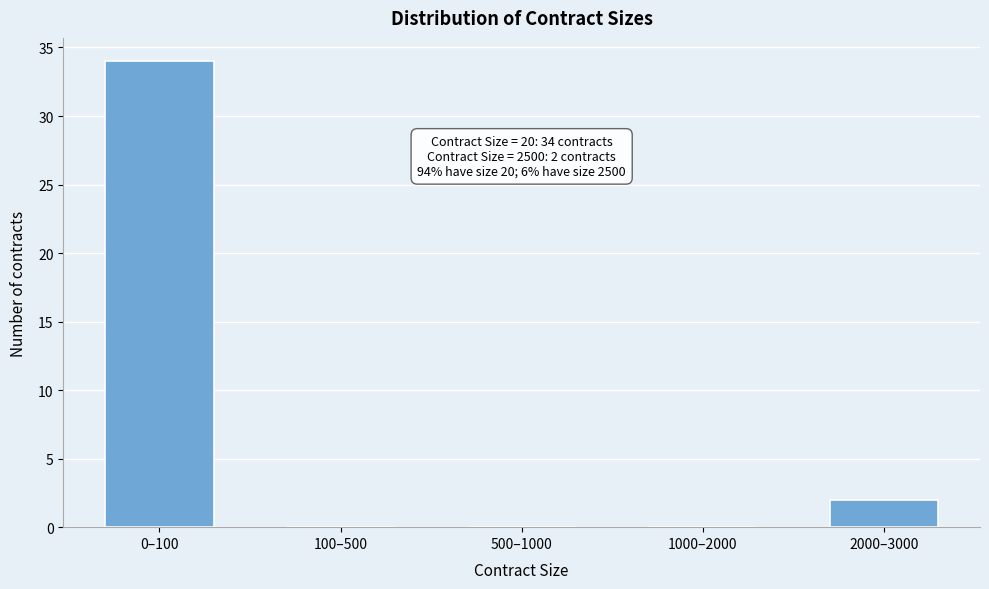

Reading right to left, extract all data points from this chart.

2000–3000=2	1000–2000=0	500–1000=0	100–500=0	0–100=34